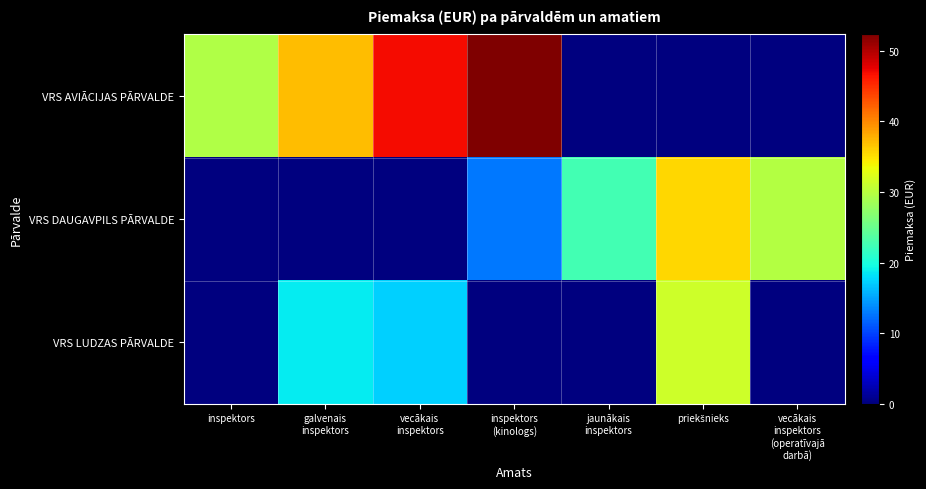

What is the spread (max minus min) of values at priekšnieks?

35.6